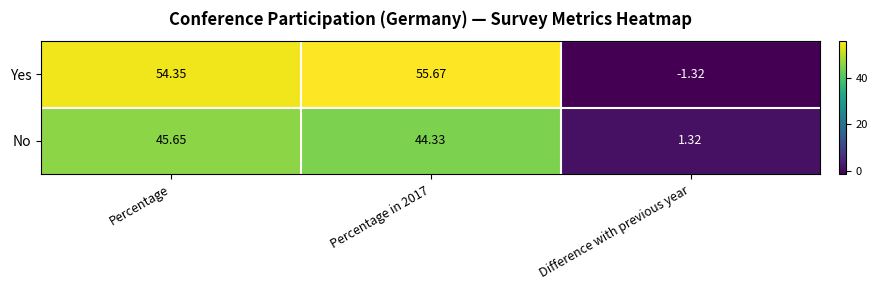

Rank the series at Difference with previous year from highest to lowest value.

No, Yes